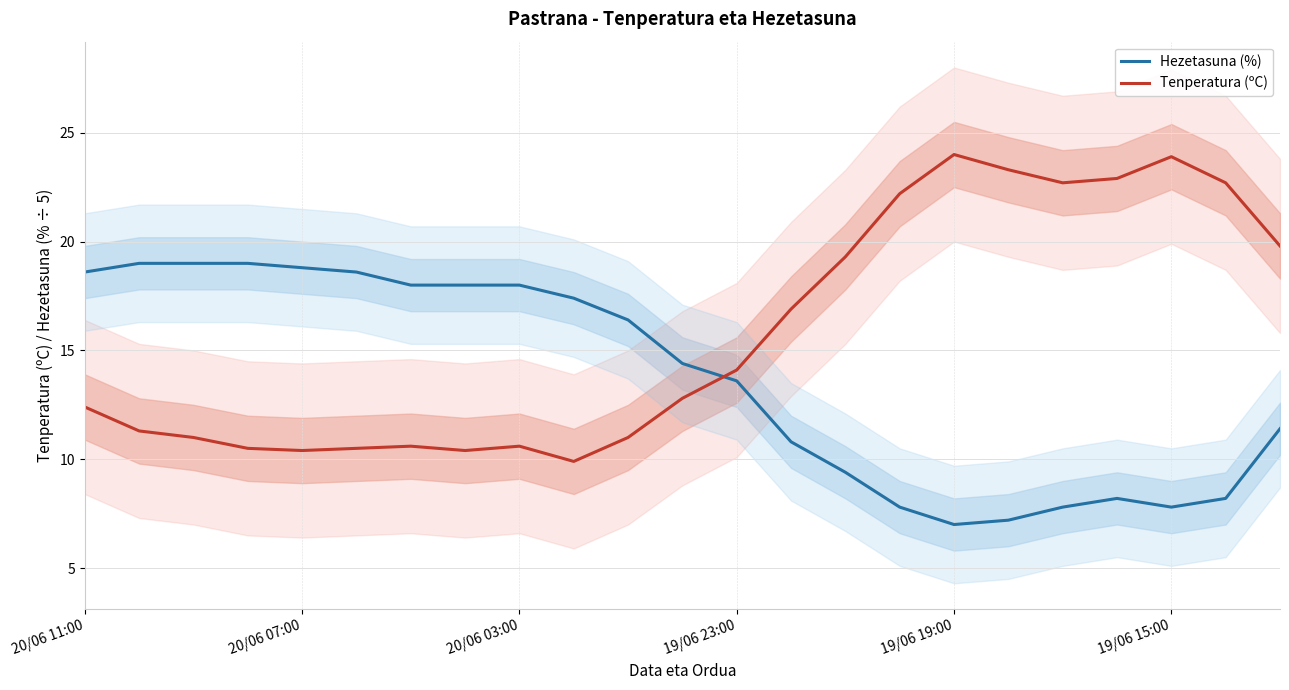

What is the label of the 20th point from the left?

19